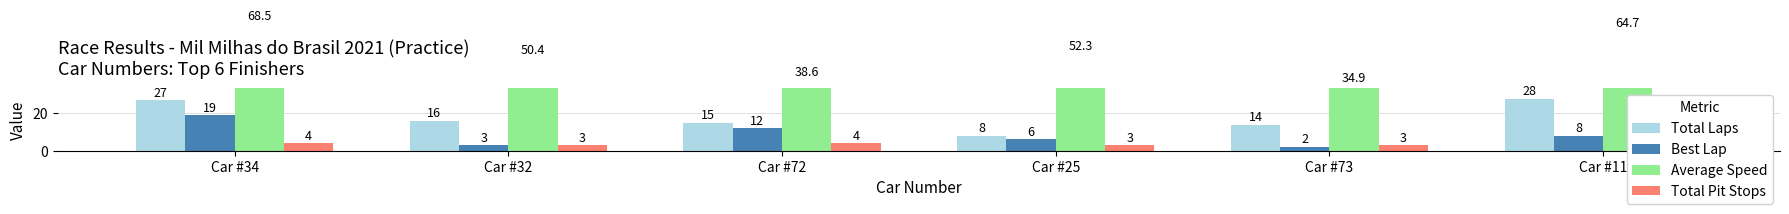

What is the total value across all series at Car #34?

118.5